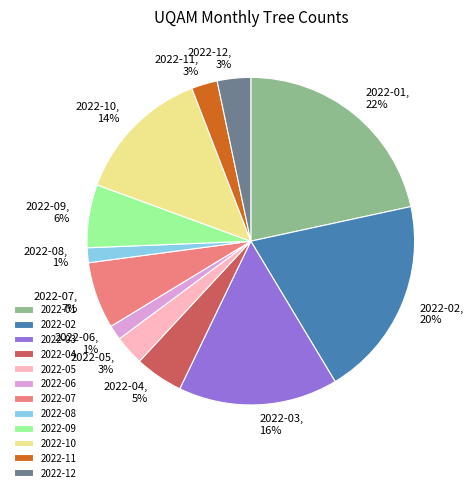

To the nearest percent, what is the combined percentage of 2022-01 and 2022-12?

25%